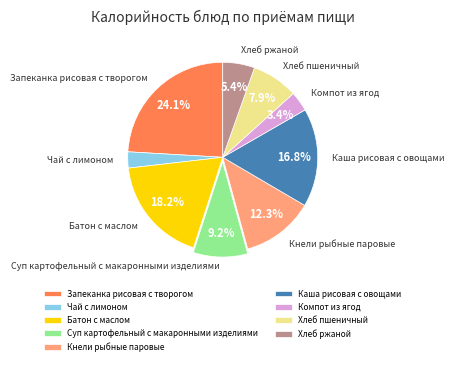

The Каша рисовая с овощами slice represents 28% of the pie. True or false?

False